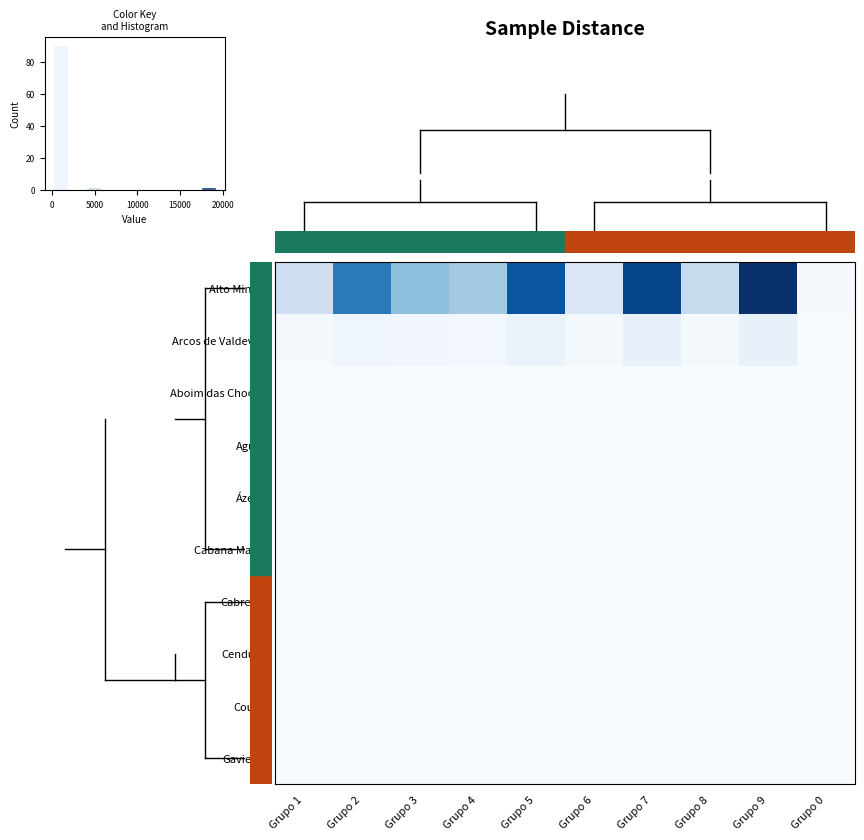

At which category does the chart reach its peak across all series?

Grupo 9